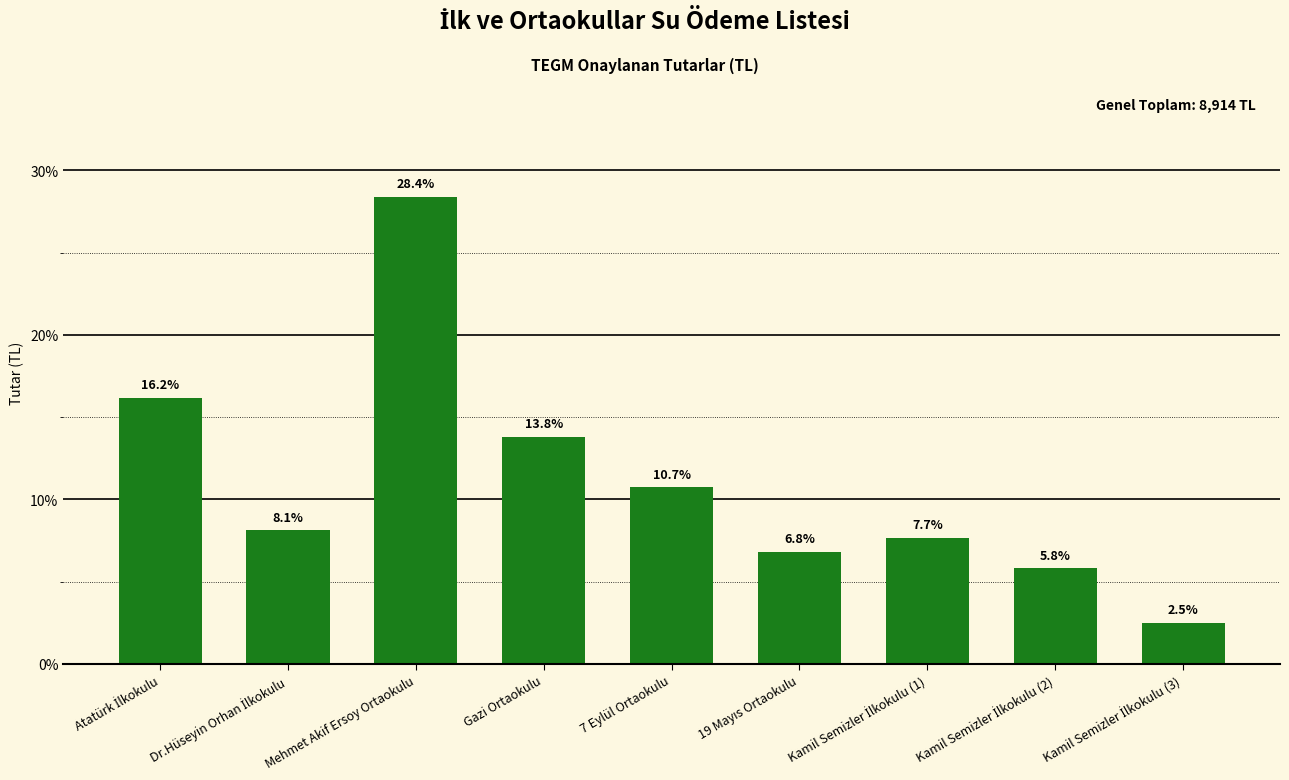

Between Gazi Ortaokulu and Mehmet Akif Ersoy Ortaokulu, which is larger?

Mehmet Akif Ersoy Ortaokulu